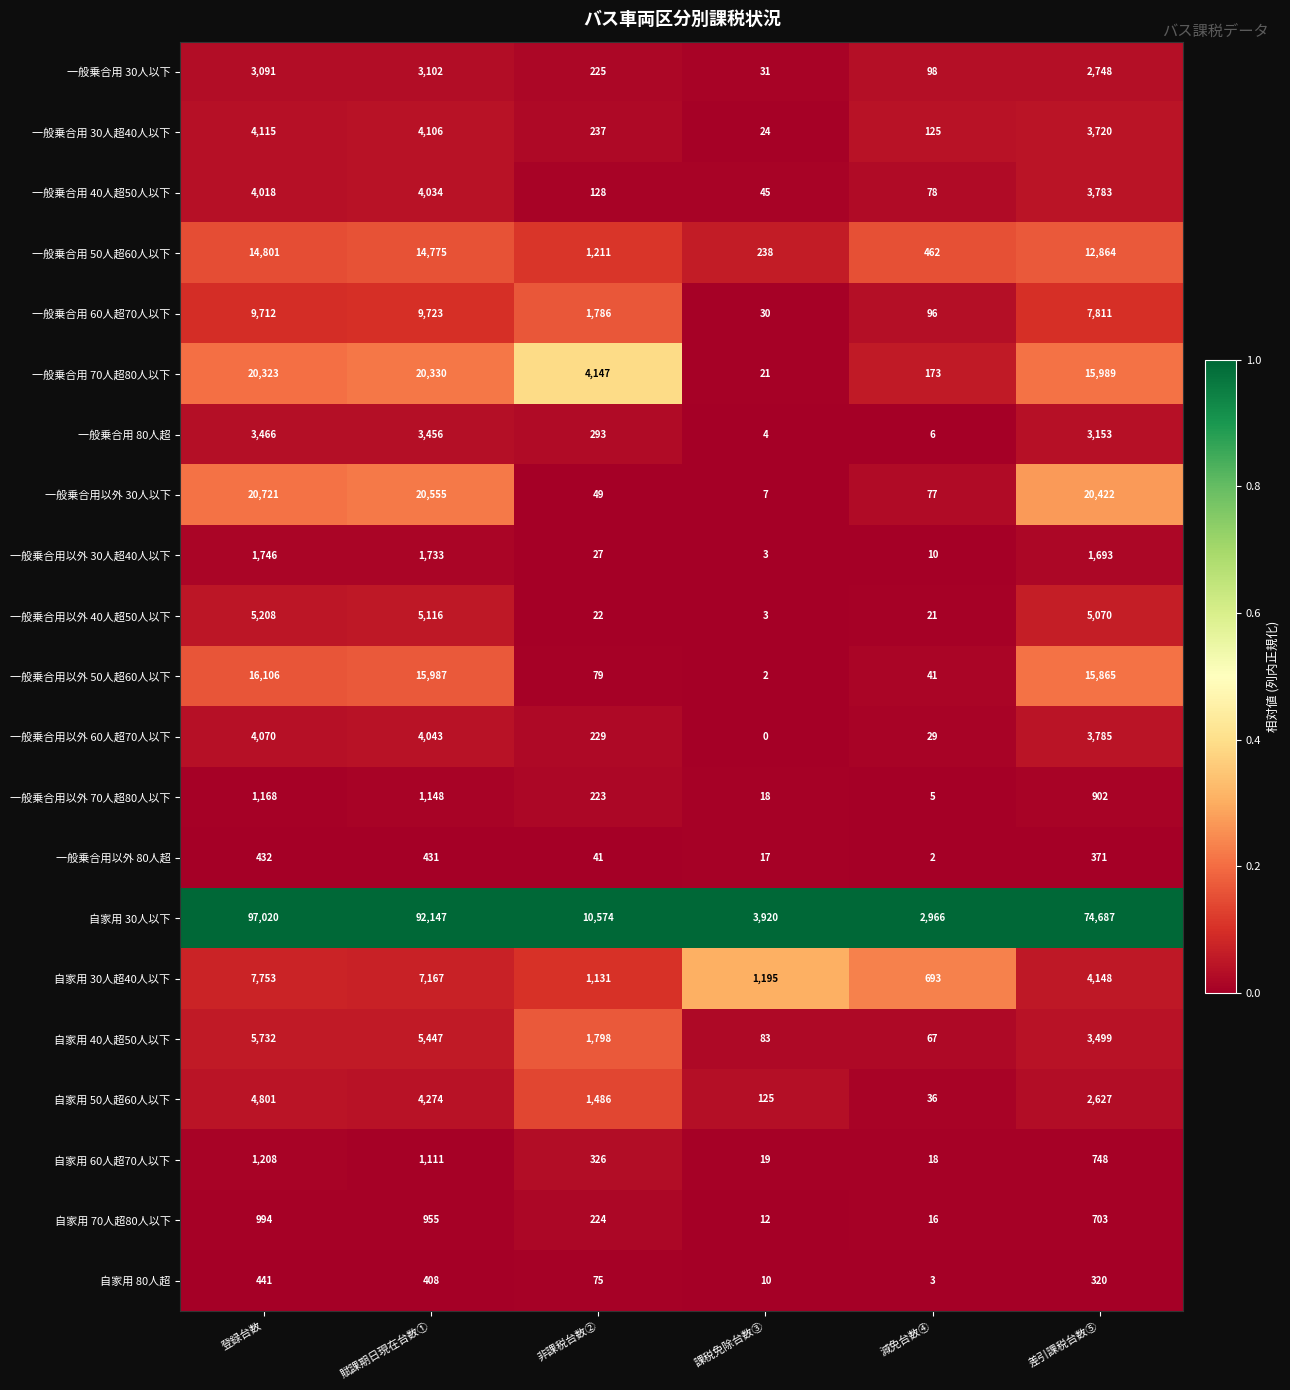

At which category is the sum across all series the highest?

登録台数